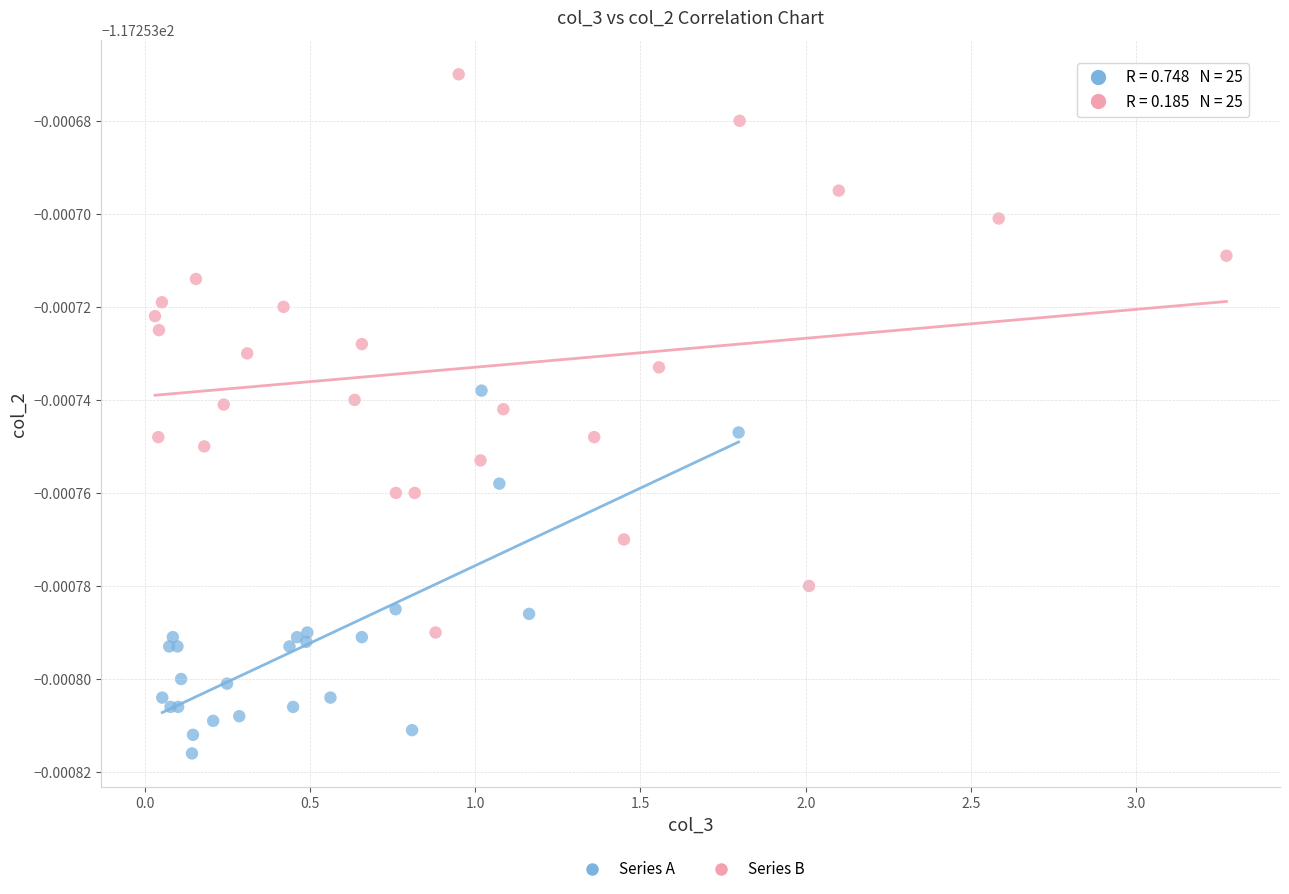

What are all the series names shown in the legend?

Series A, Series B